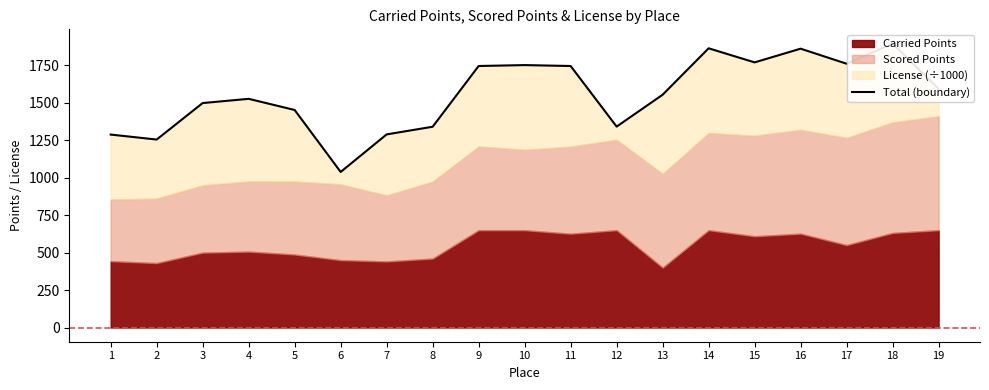

At which category does the chart reach its minimum across all series?

6